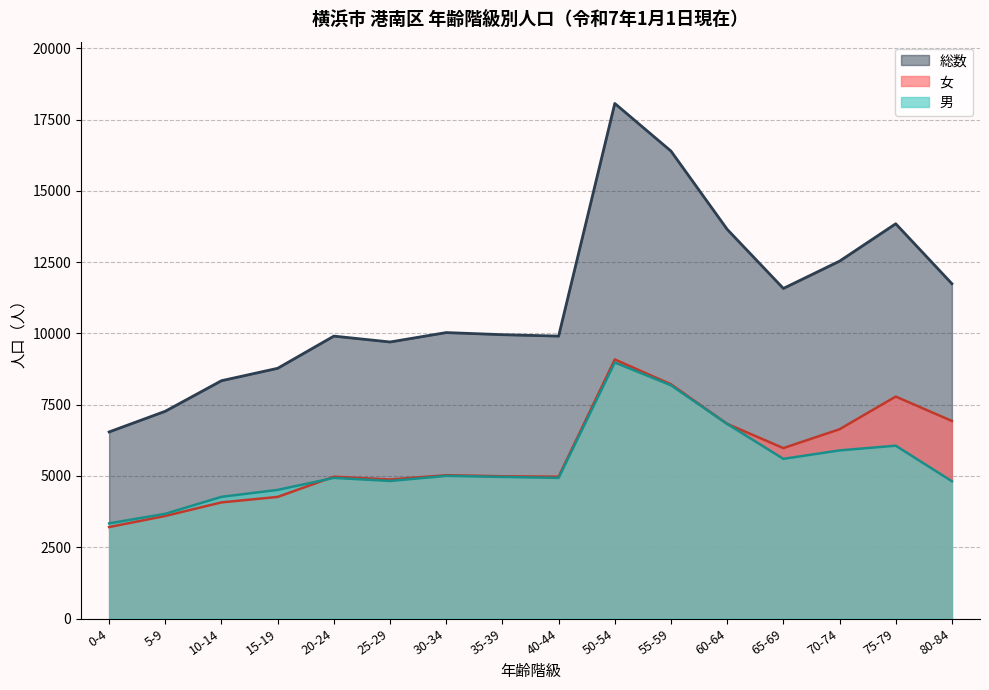

What value does the 女 series have at 50-54, to the nearest 10?

9090